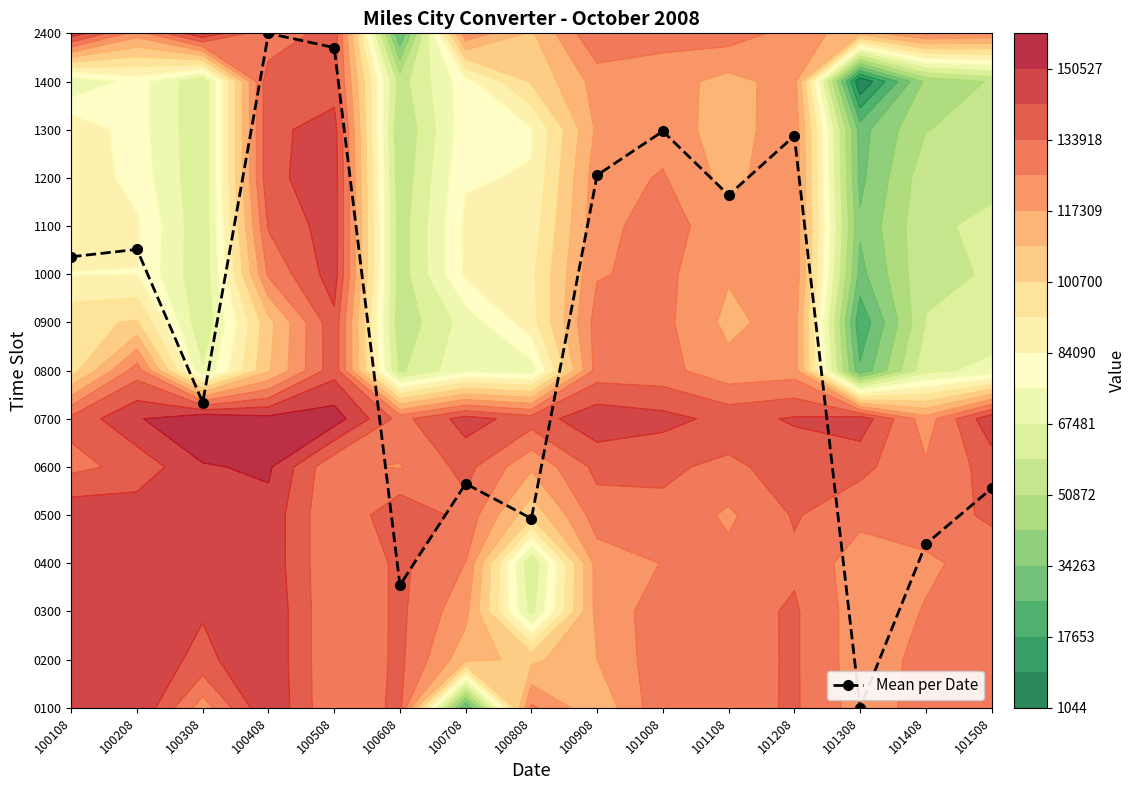

At which category does the chart reach its minimum across all series?

101308